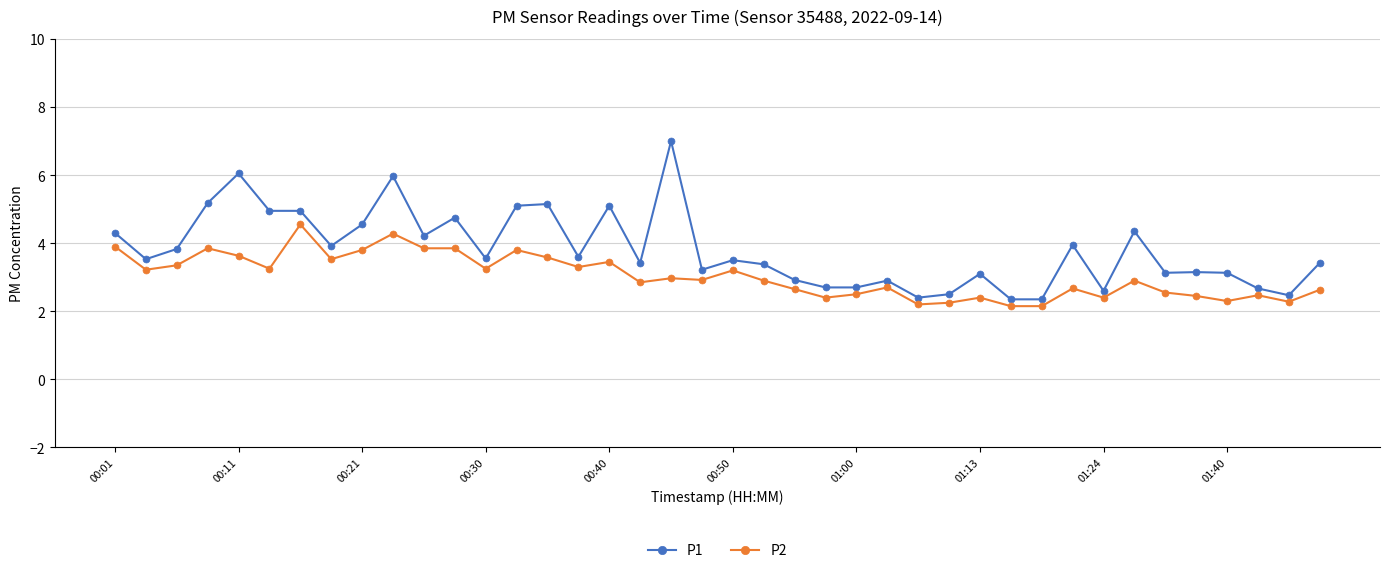

Rank the series by their maximum value, from highest to lowest.

P1, P2